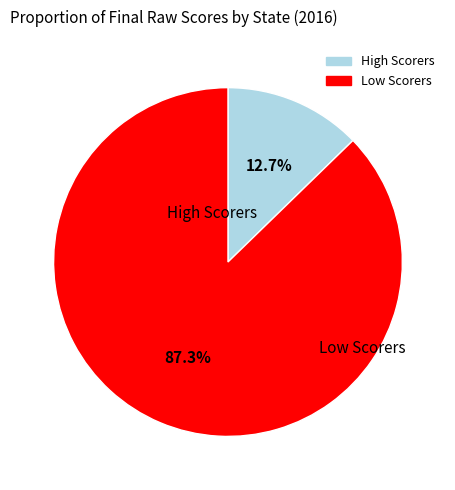

Is there a majority slice in this chart?

Yes